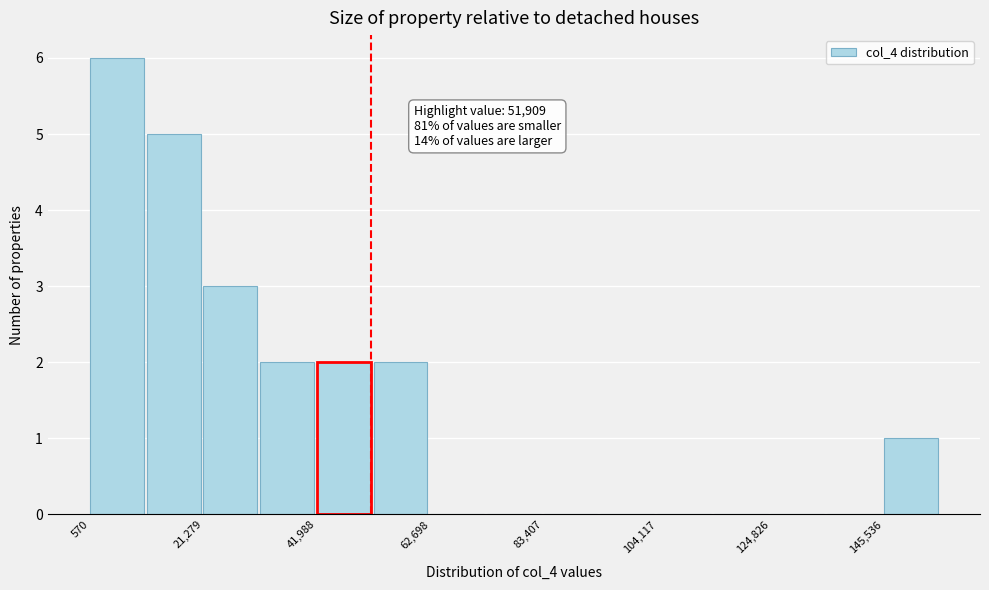

Read against the x-axis, roughly where is the centre of the tallest bar?

5000